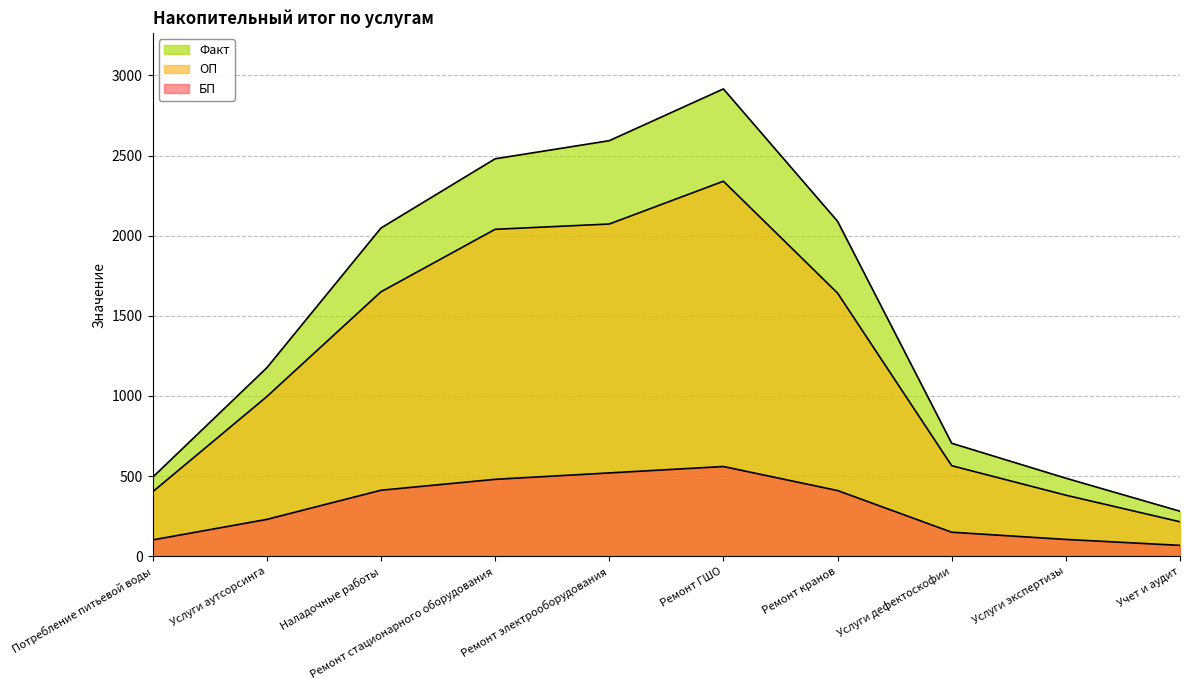

What is the difference between the second highest and minimum values in the Факт series?

2312